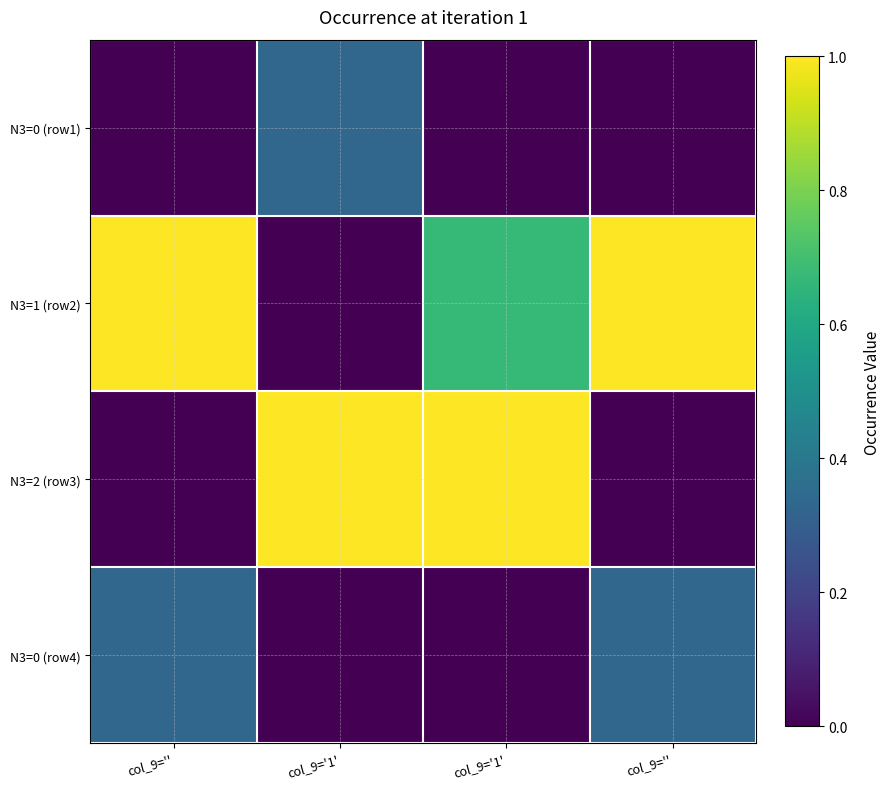

Between col_9='1' and col_9='', which is larger?

col_9='1'